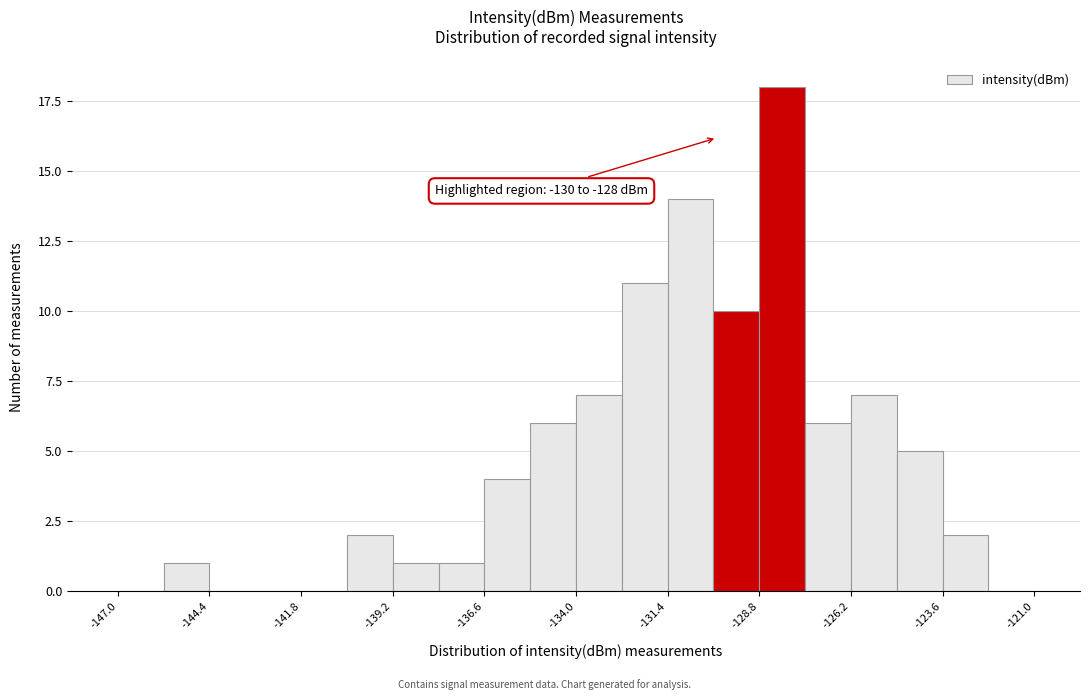

Around what value on the x-axis is the tallest bar? Give the approximate position of its centre, as read against the axis.

-128.0